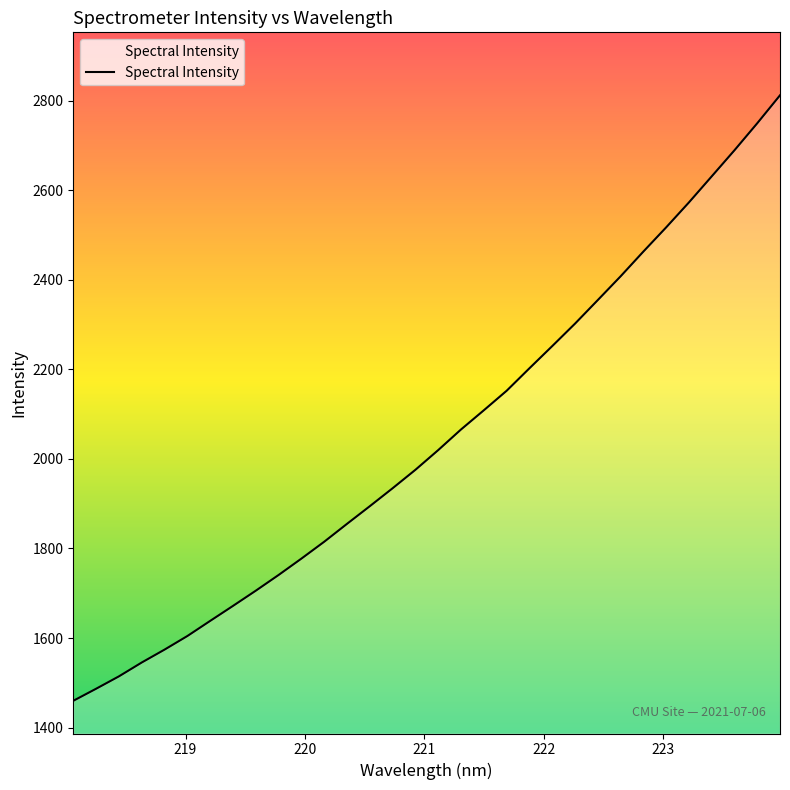

What is the difference between the maximum and minimum values?

1351.8